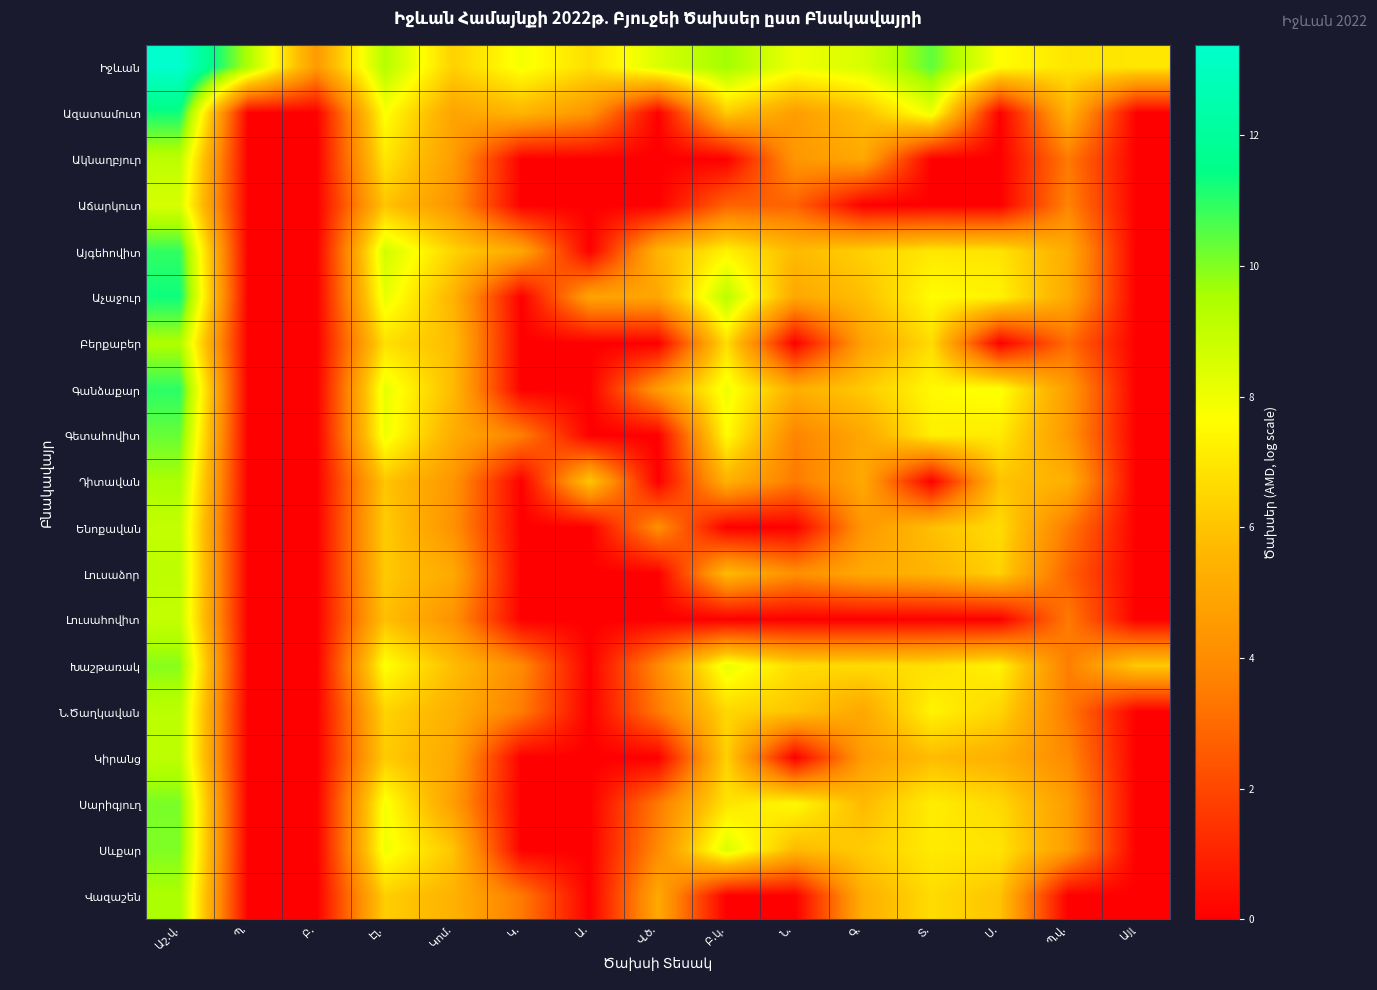

Is the value of Ակնաղբյուր at Գ. greater than the value of Կիրանց at Ն.?

Yes